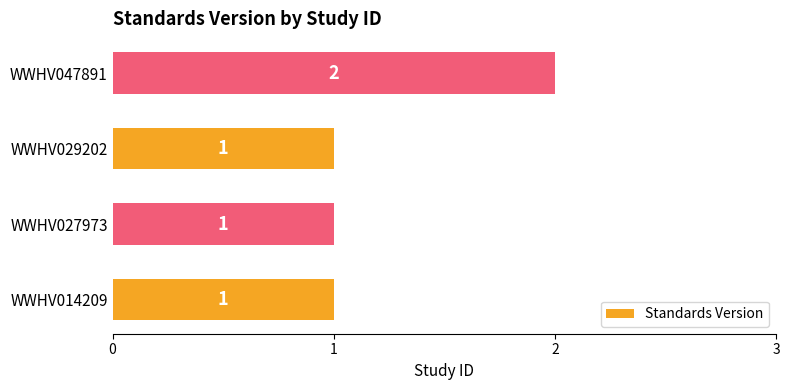

What is the sum of all values?

5